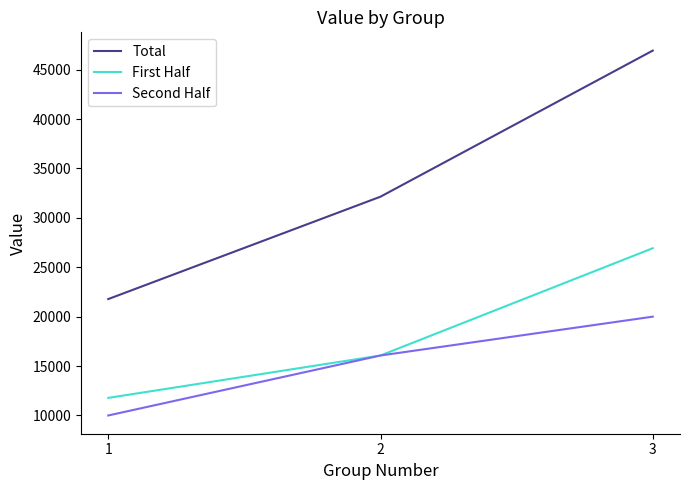

Rank the series at 3 from highest to lowest value.

Total, First Half, Second Half